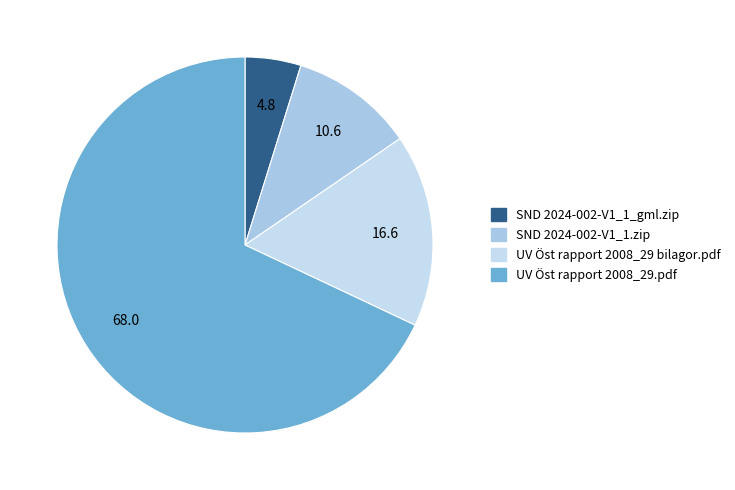

To the nearest percent, what is the combined percentage of SND 2024-002-V1_1_gml.zip and UV Öst rapport 2008_29 bilagor.pdf?

21%